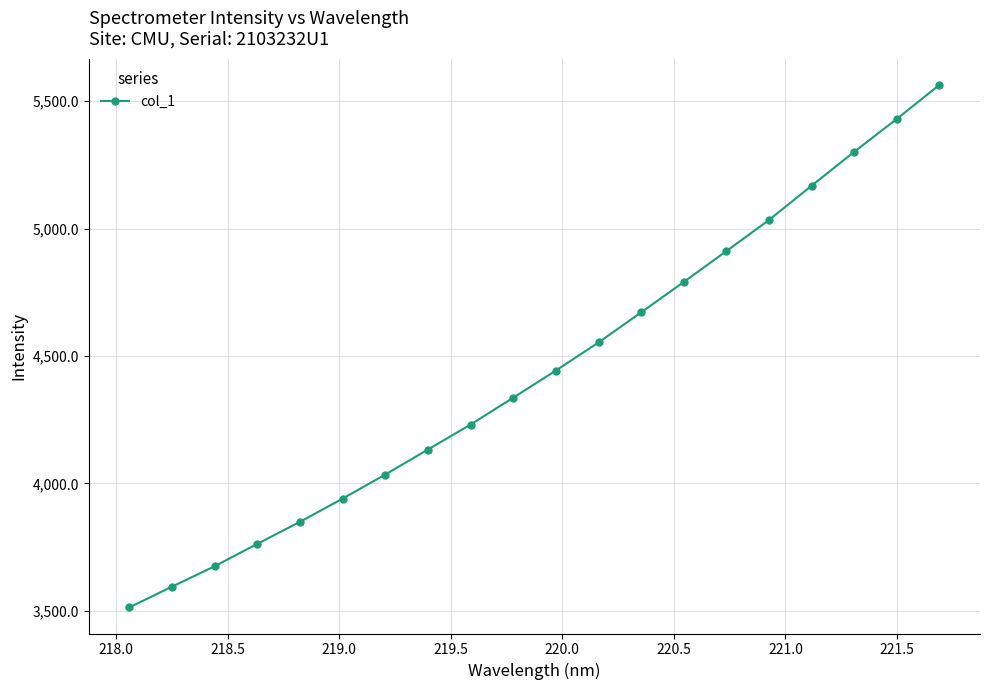

How many series are shown in this chart?

1